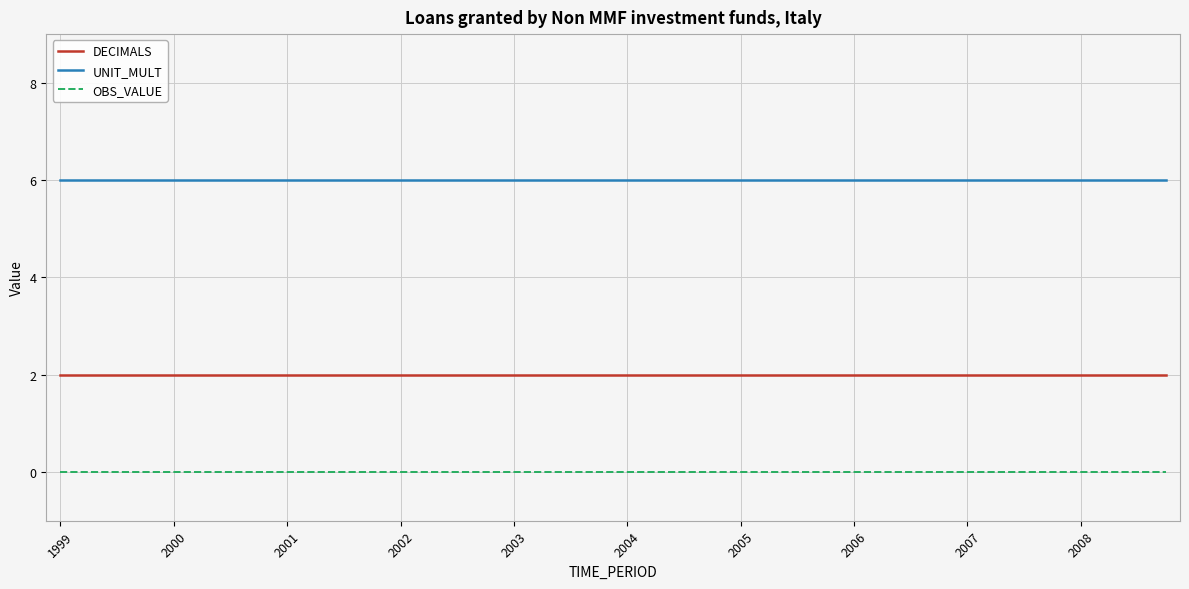

List the series in order of their peak value, highest first.

UNIT_MULT, DECIMALS, OBS_VALUE